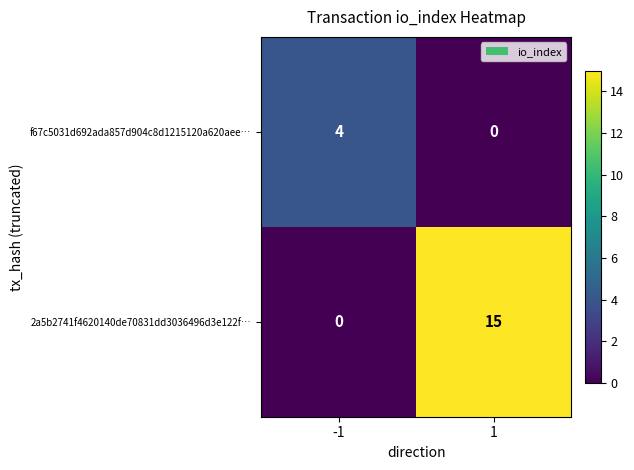

True or false: 2a5b2741f4620140de70831dd3036496d3e122f… has a value of 15 at 1.

True